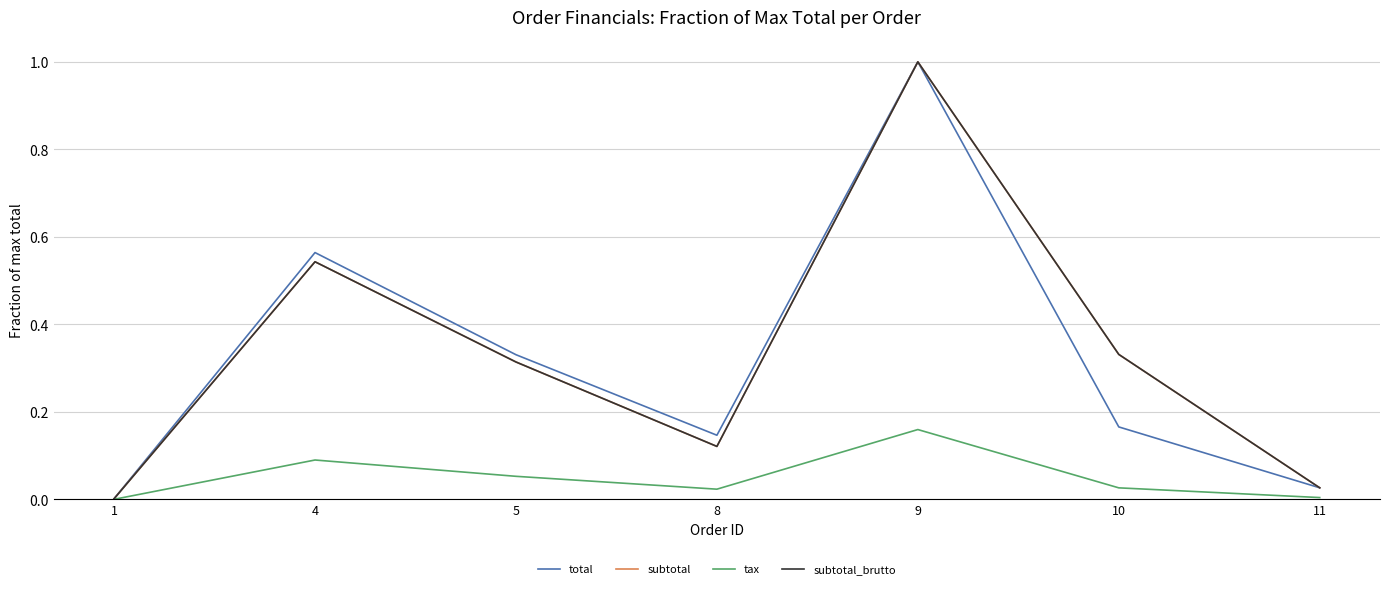

What is the difference between the maximum and minimum values in the tax series?

0.2